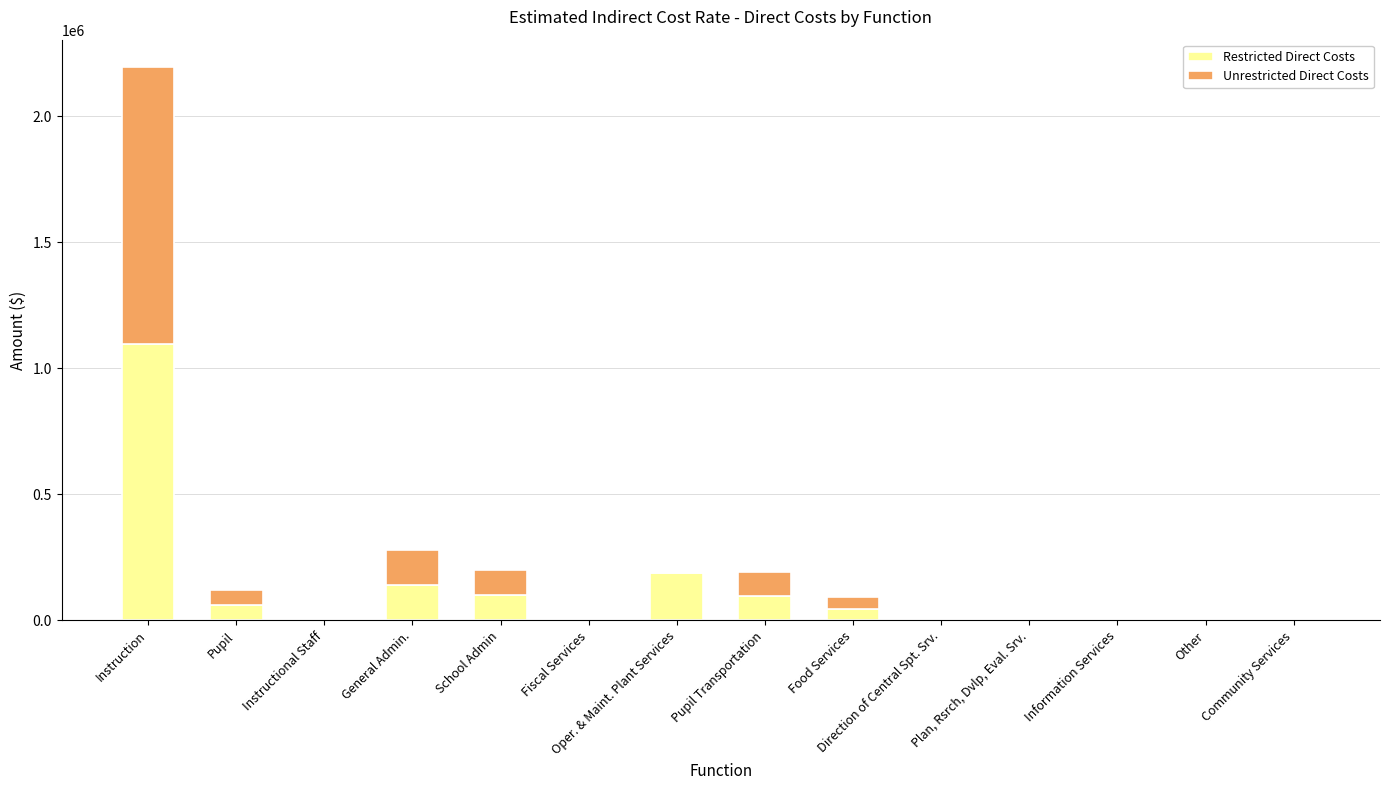

At which category is the sum across all series the highest?

Instruction